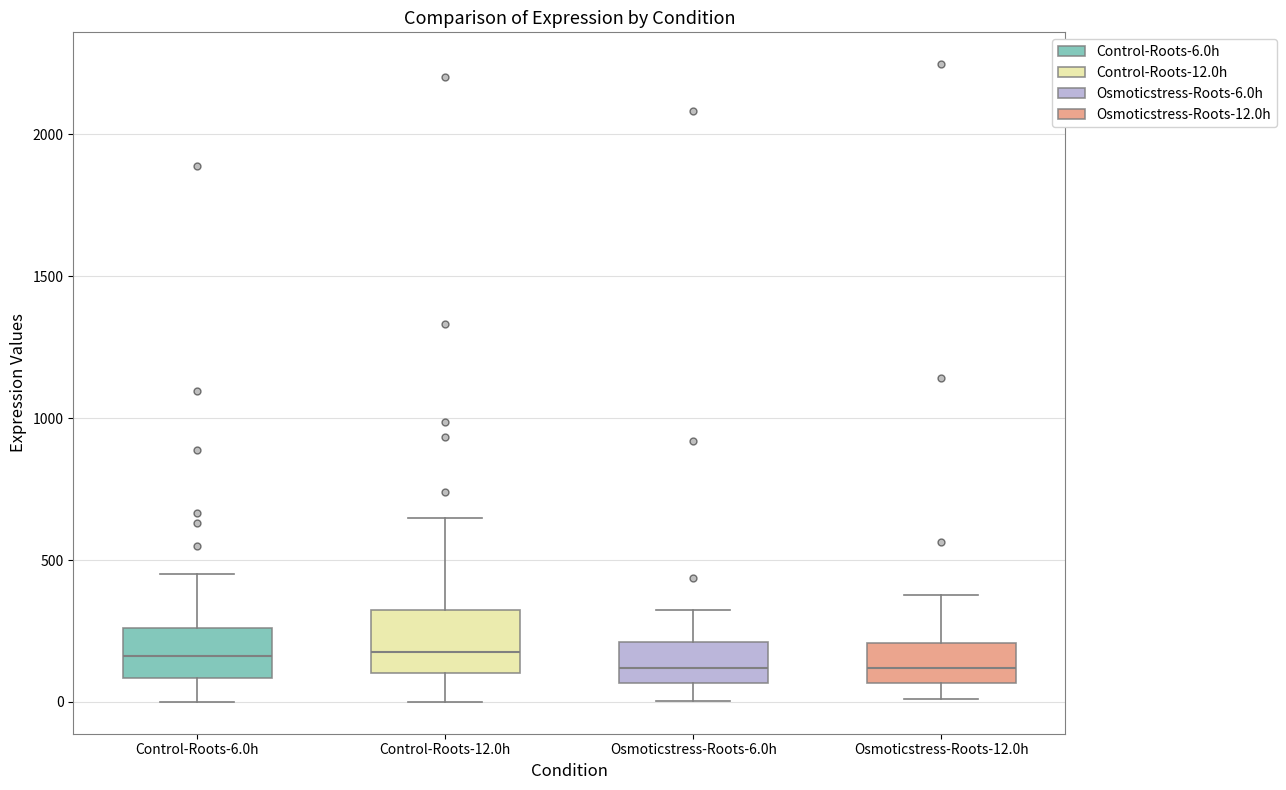

Where does the lower whisker of the box for Control-Roots-12.0h end on the y-axis? The values are not printed on the chart, so give them approximately, as read against the axis.

0